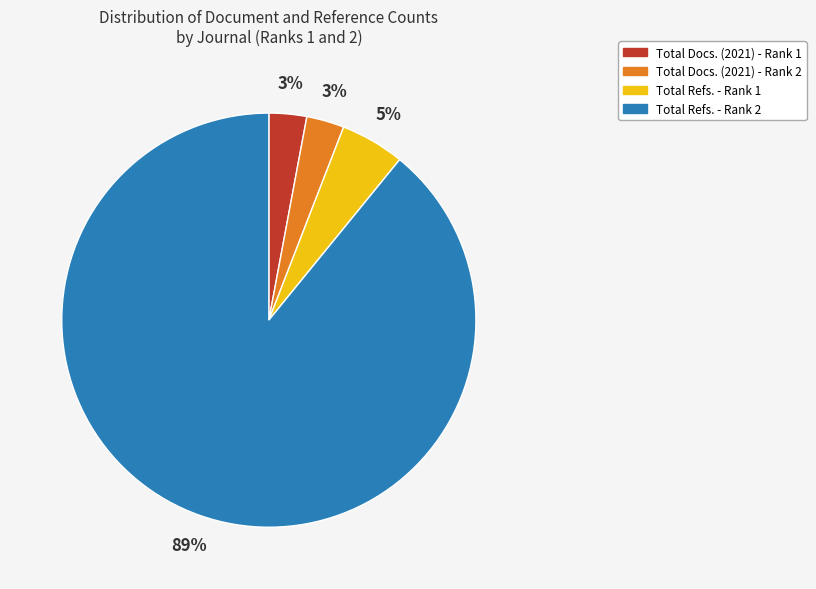

Is it true that Total Refs. - Rank 2 is 76% of the pie?

False